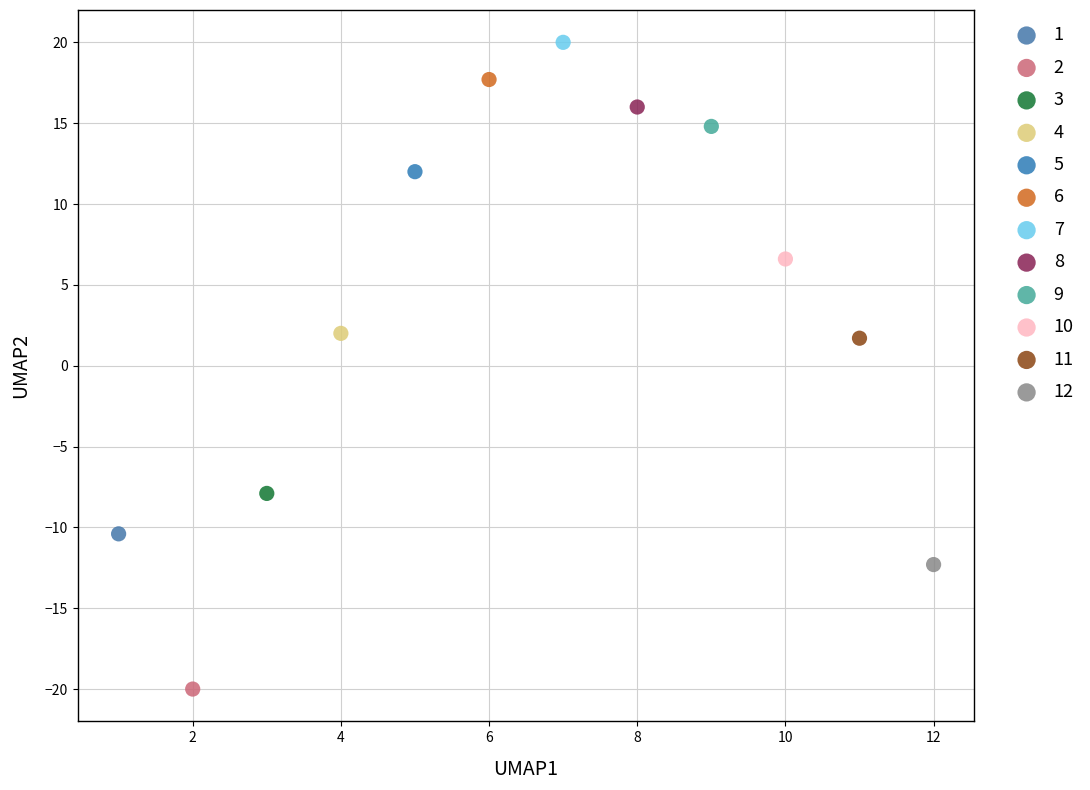

What are all the series names shown in the legend?

1, 2, 3, 4, 5, 6, 7, 8, 9, 10, 11, 12